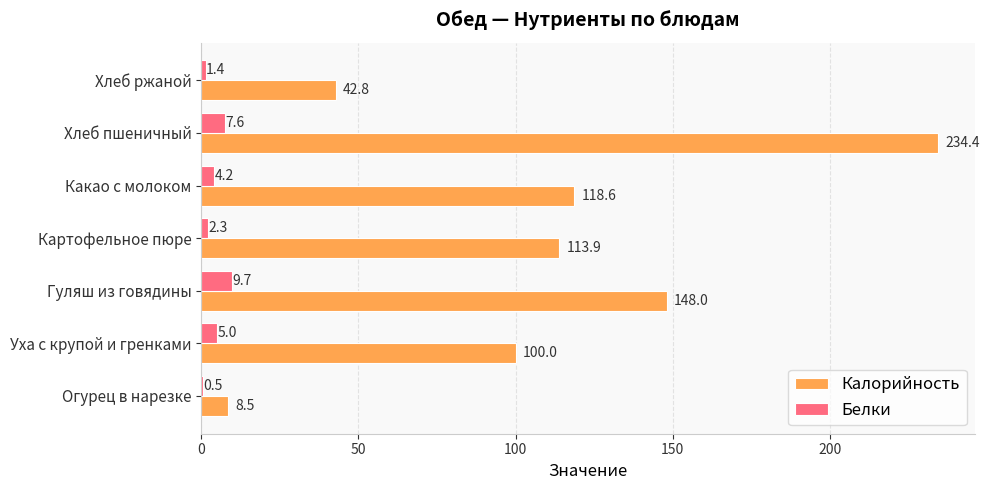

Is it true that Калорийность equals 160.9 at Картофельное пюре?

False